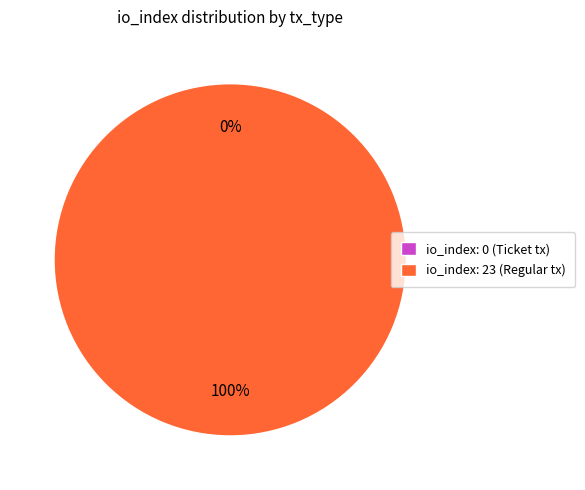

Combined, what portion of the pie is tx_type: Regular (io_index=23) and tx_type: Ticket (io_index=0)?

100.0%